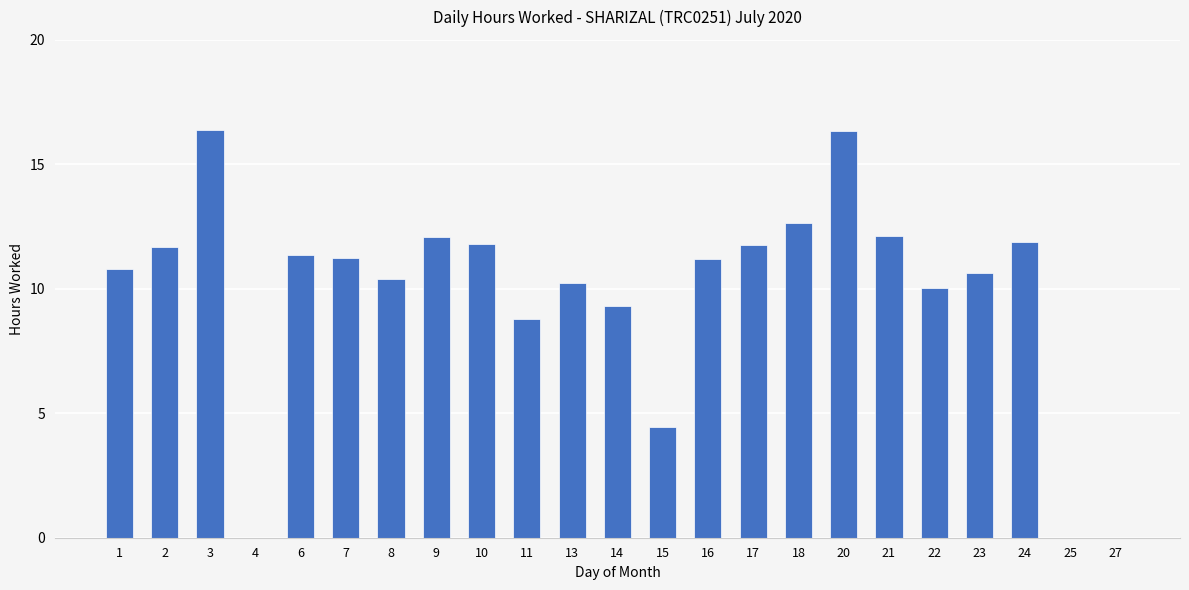

What is the maximum value shown in the chart?

16.4